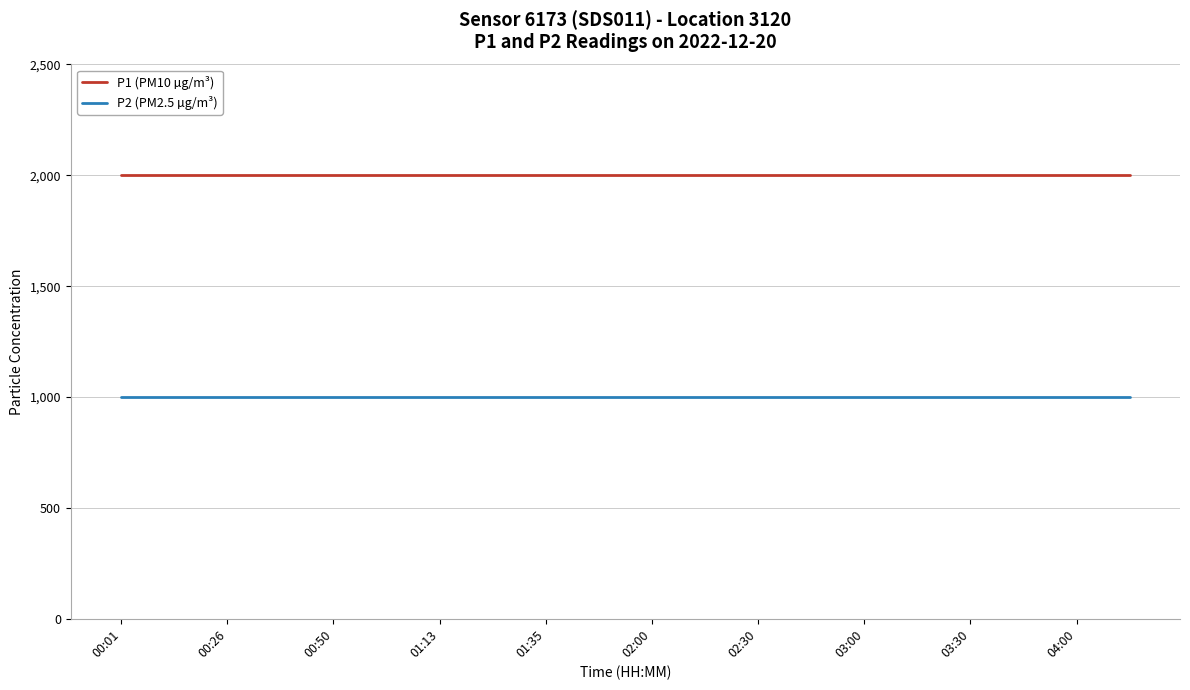

What is the greatest value displayed?

1999.9